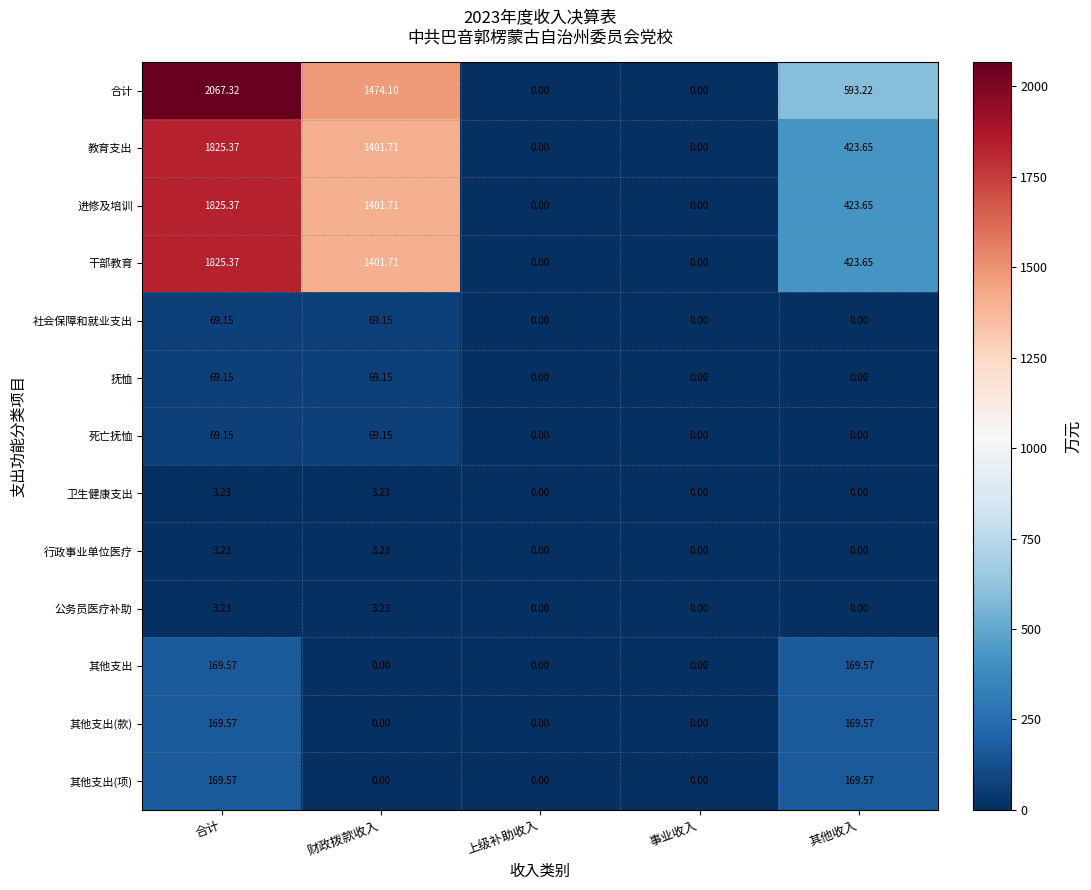

Between 事业收入 and 其他收入, which series saw the biggest shift?

合计